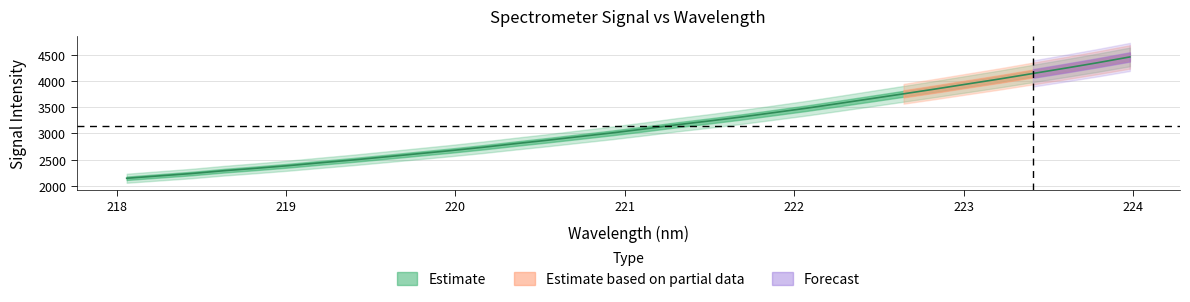

What is the value of the 32nd point from the left?

4456.3